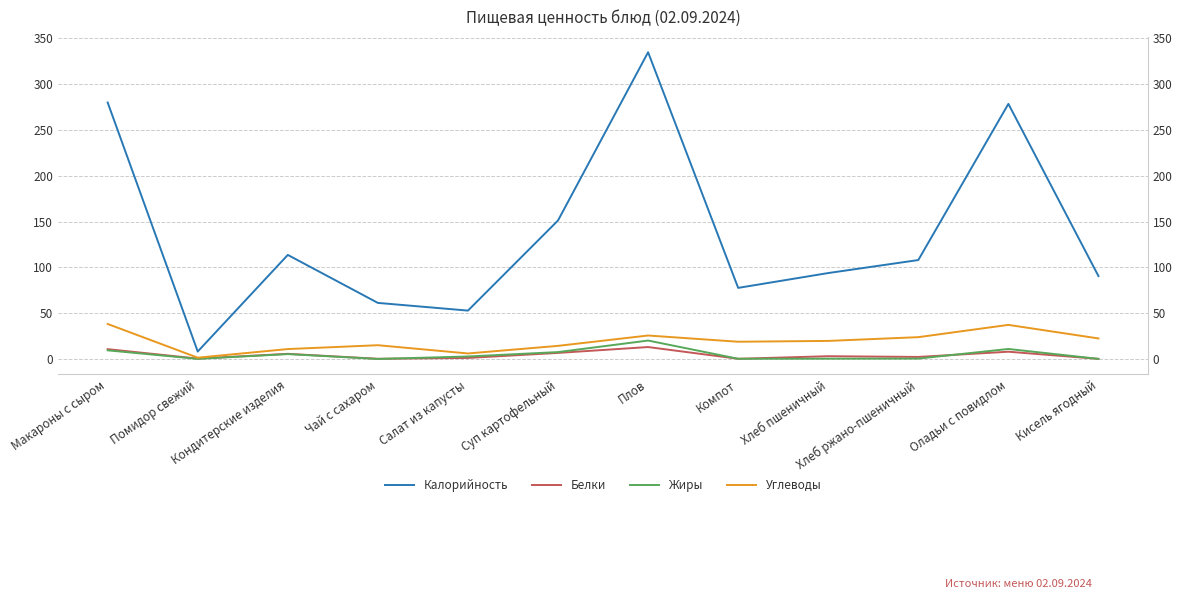

What is the average value of the Калорийность series?

137.5